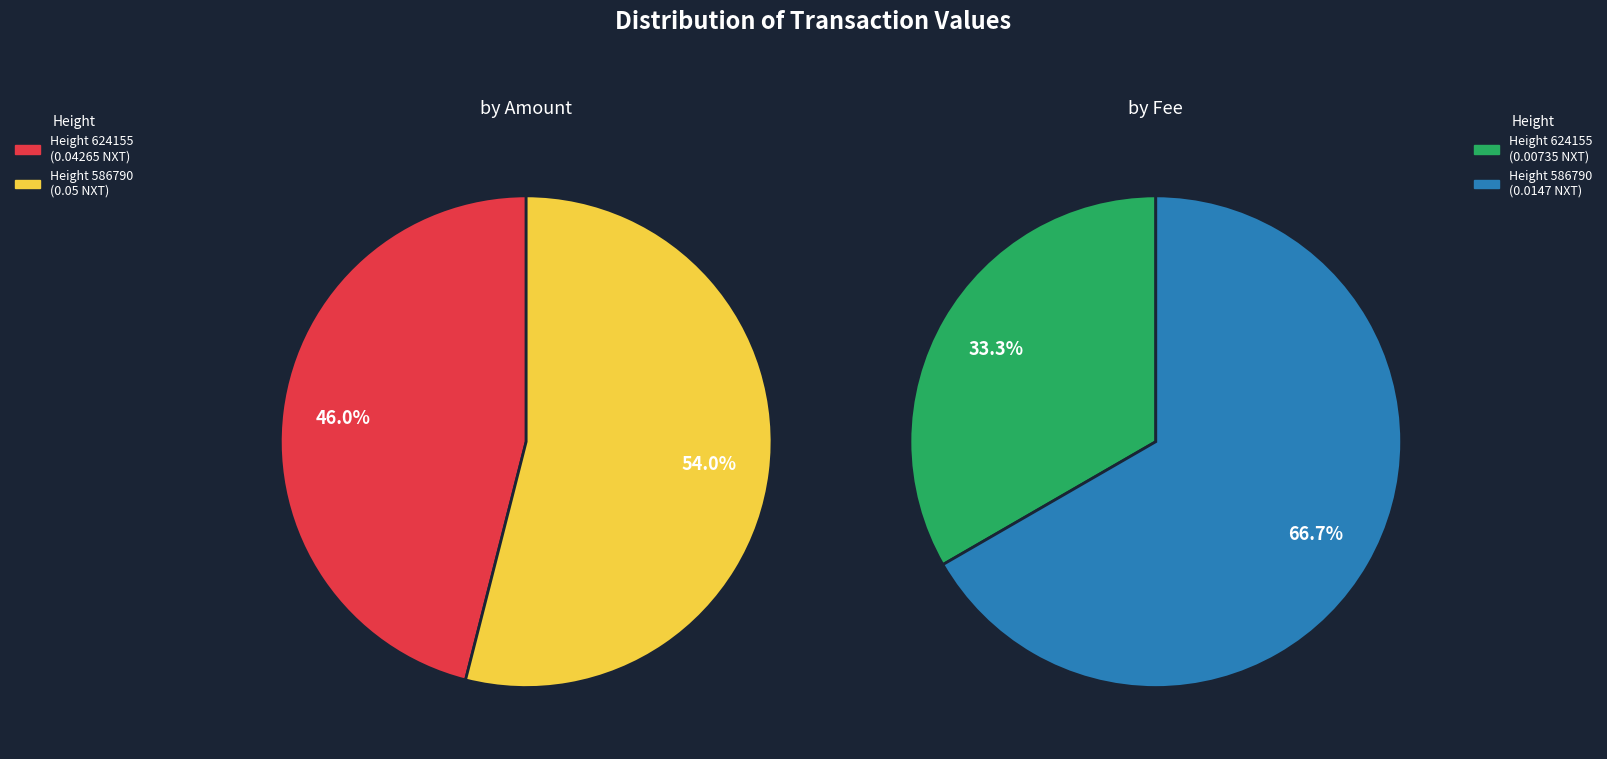

Is it true that 586790 is 67% of the pie?

True